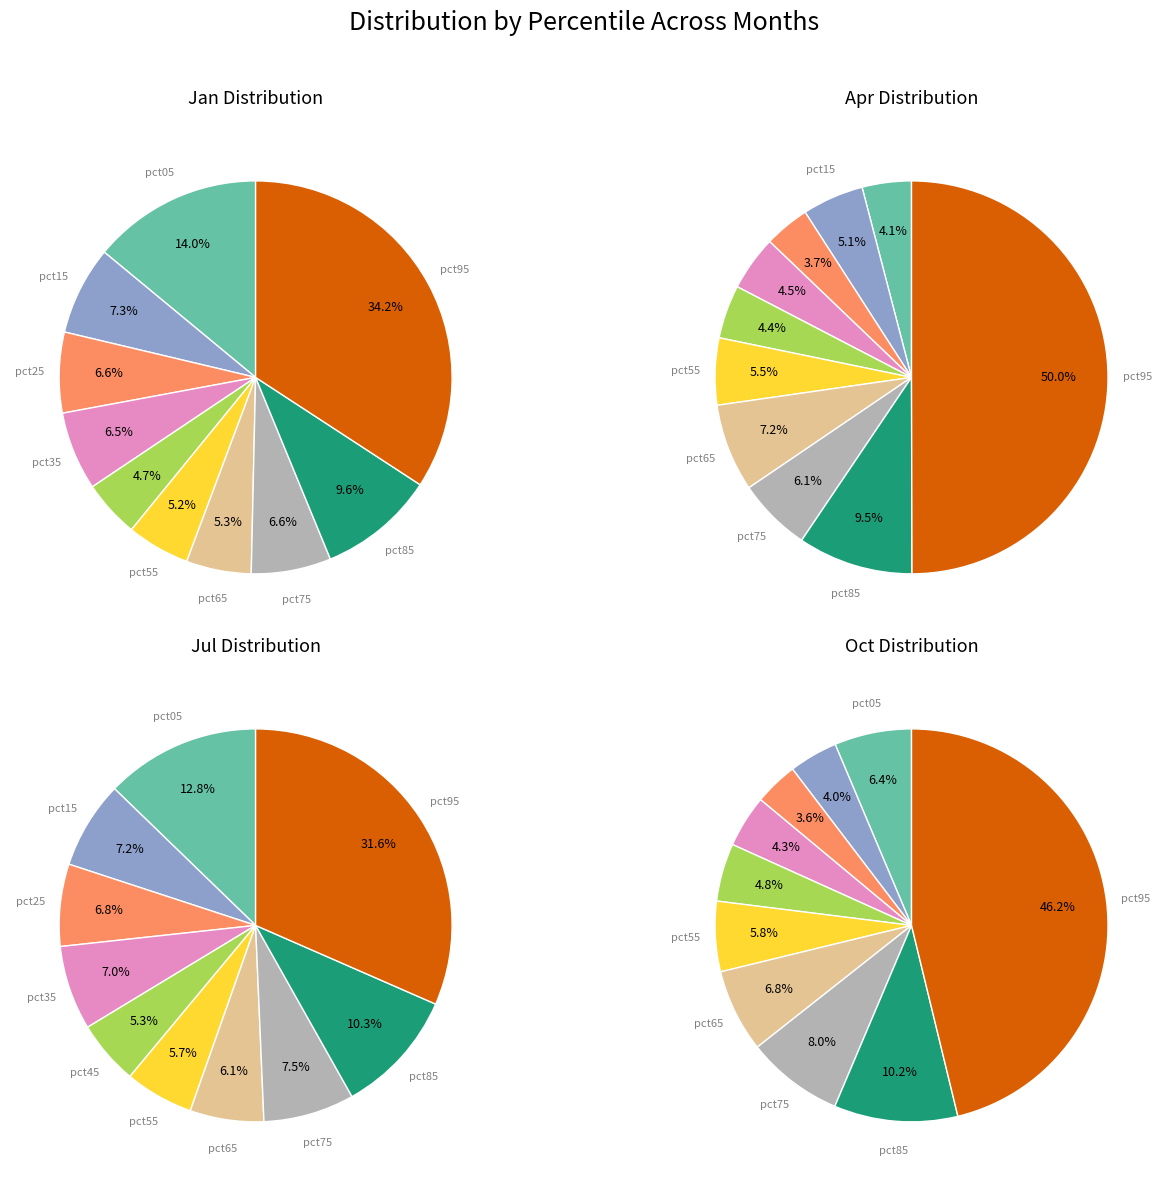

How many slices are in this pie chart?

10